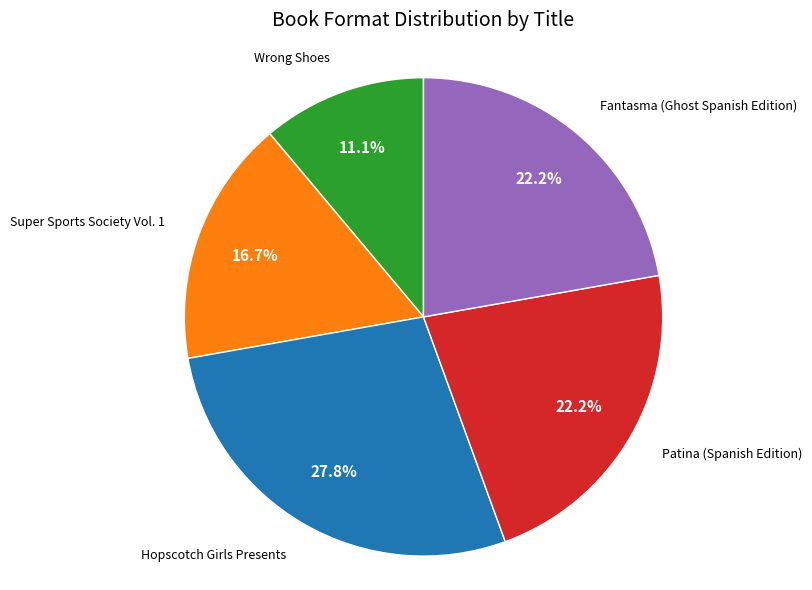

What portion of the pie excludes Hopscotch Girls Presents?

72.2%